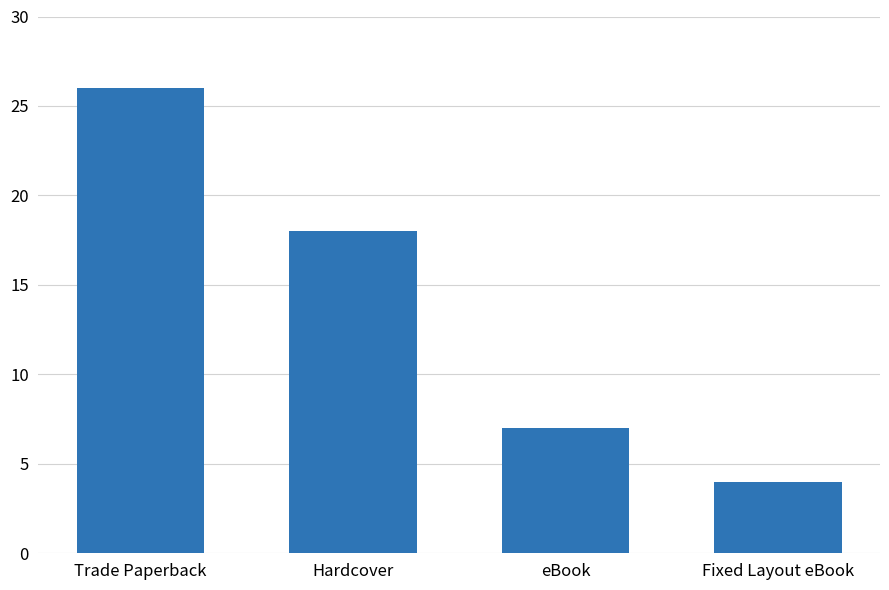

What is the label of the 2nd bar from the left?

Hardcover